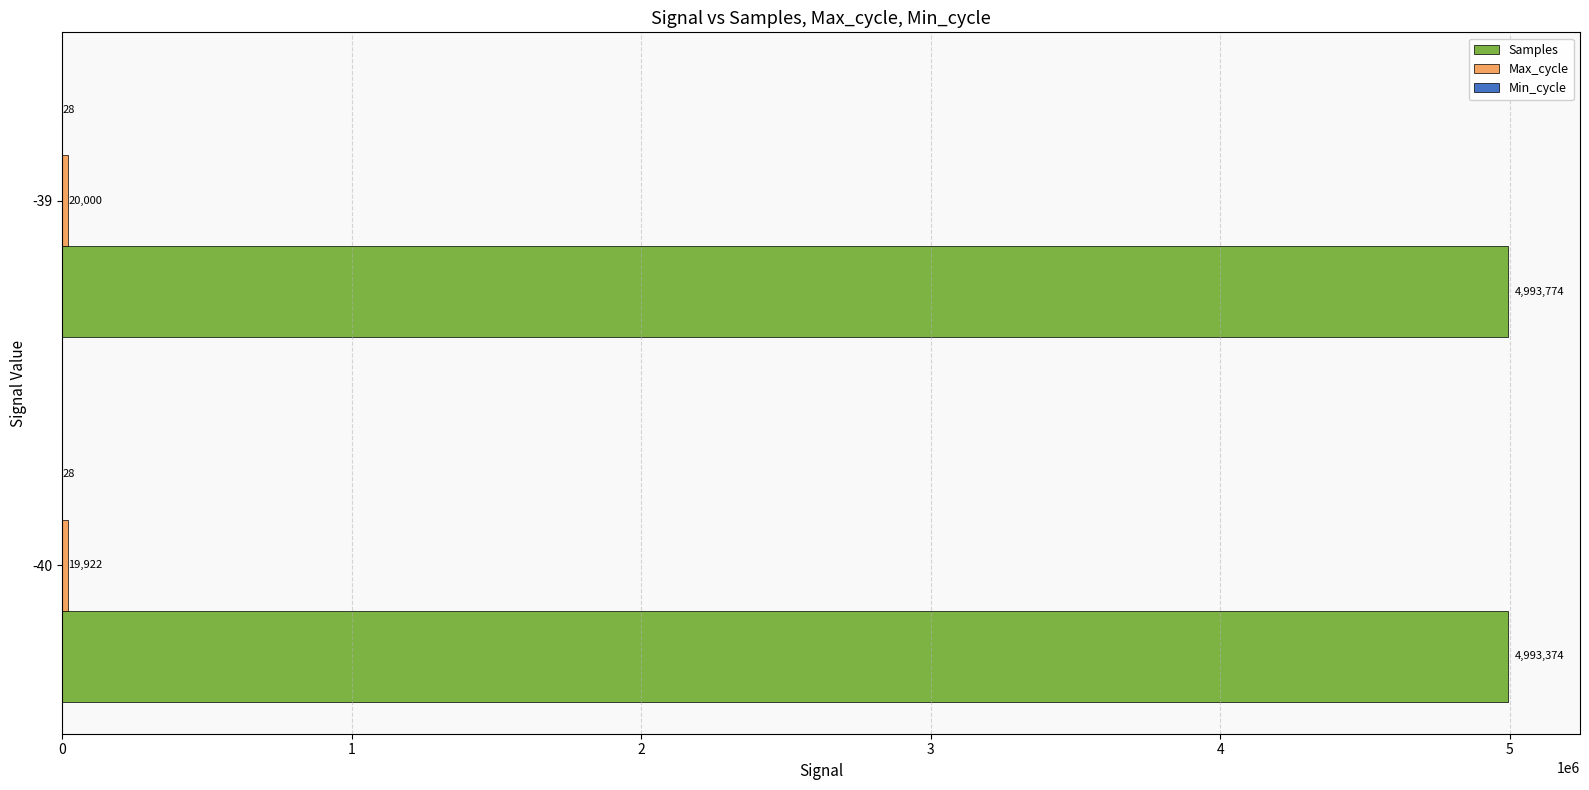

Where is Samples nearest to the value 4993573?

-40